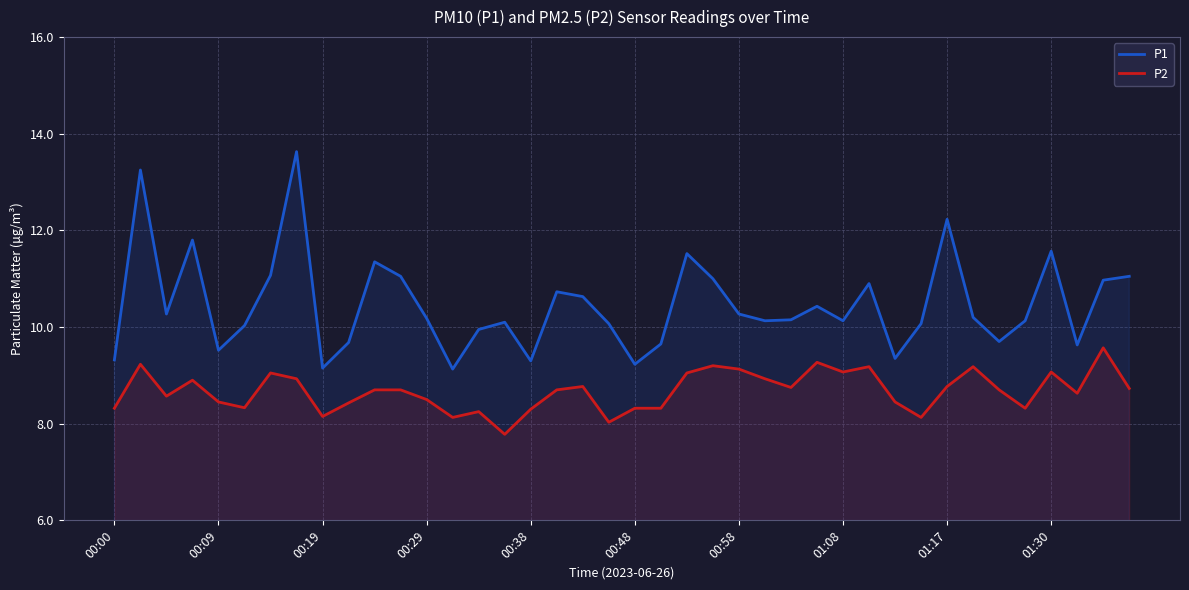

How many data points in P1 are above 10?

28